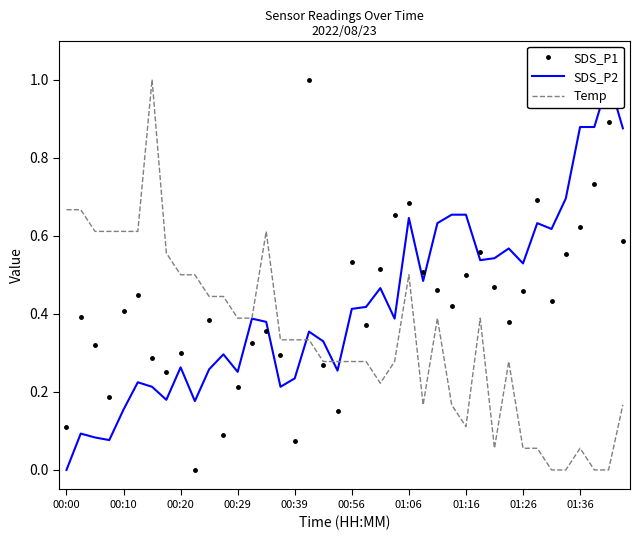

What is the maximum value for SDS_P1?

1.0